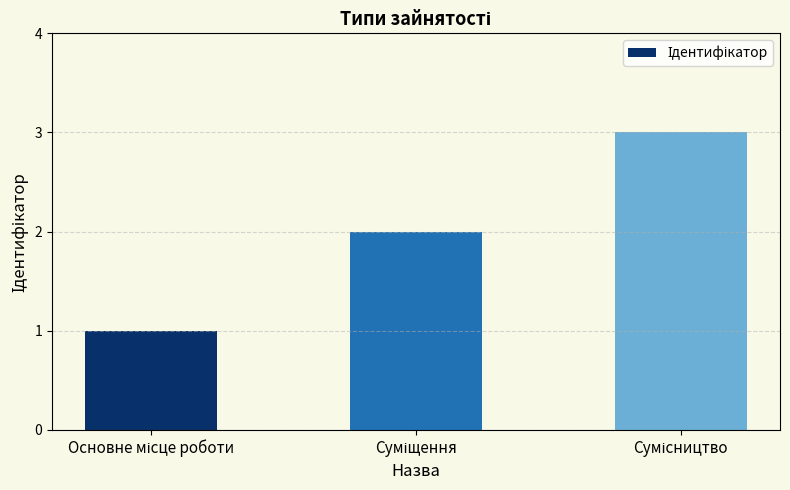

What is the sum of all values?

6